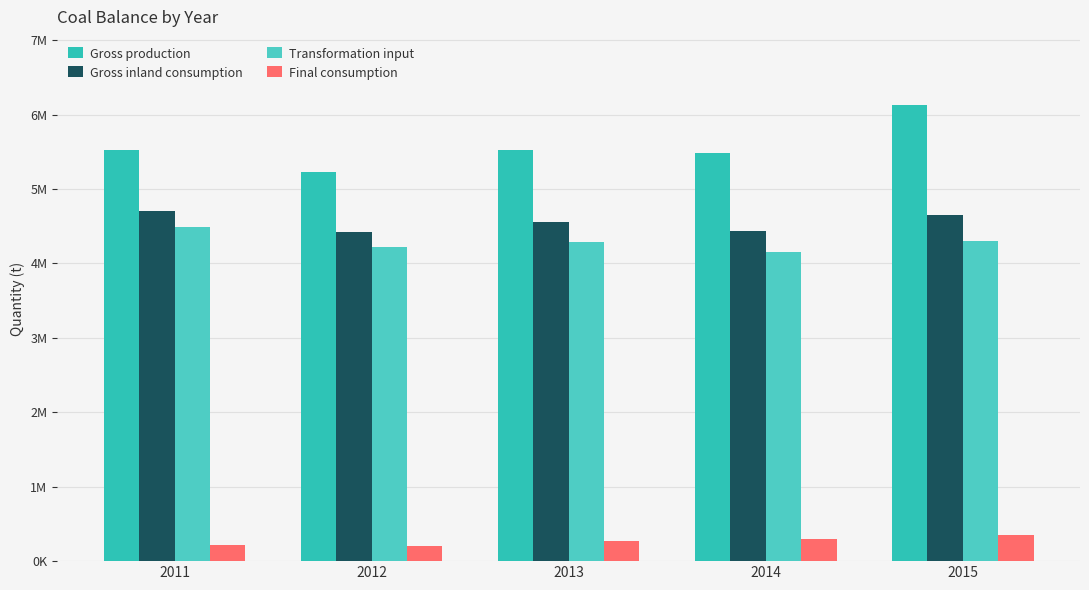

Reading right to left, transcribe all the data shown in this chart.

Gross production: 6125192	5484439	5527920	5224977	5525602
Gross inland consumption: 4652083	4442262	4553112	4424403	4705552
Transformation input: 4298624	4149897	4288308	4220145	4491131
Final consumption: 353459	292365	264804	204258	214421